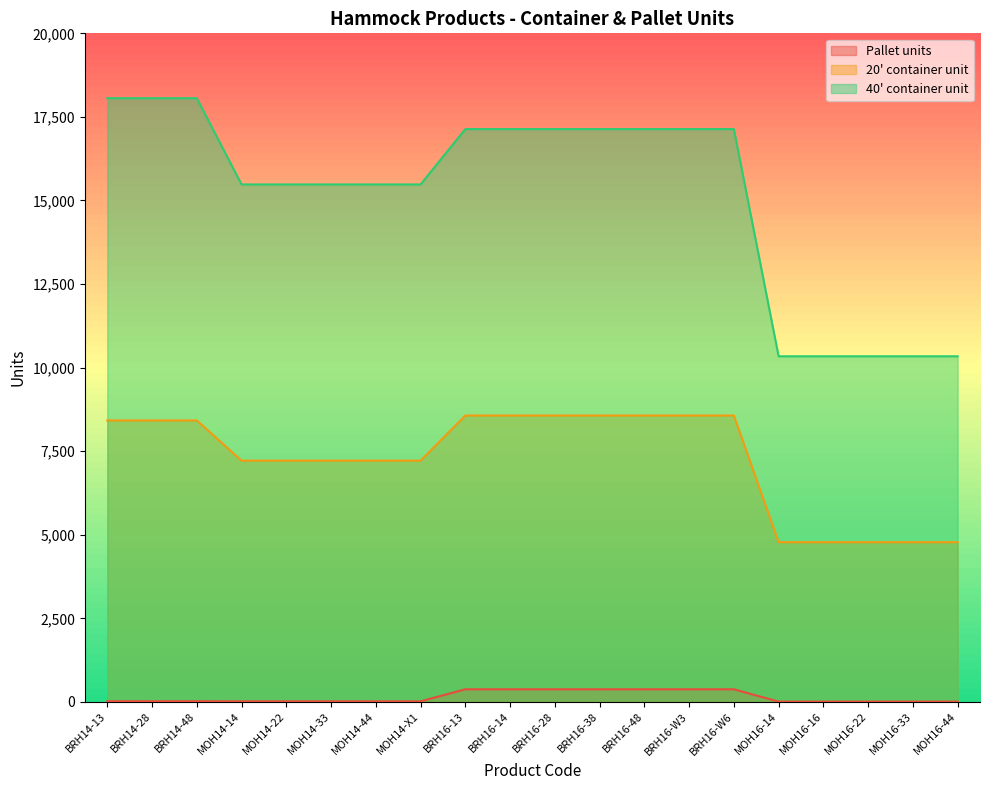

What is the sum of all Pallet units values?

2849